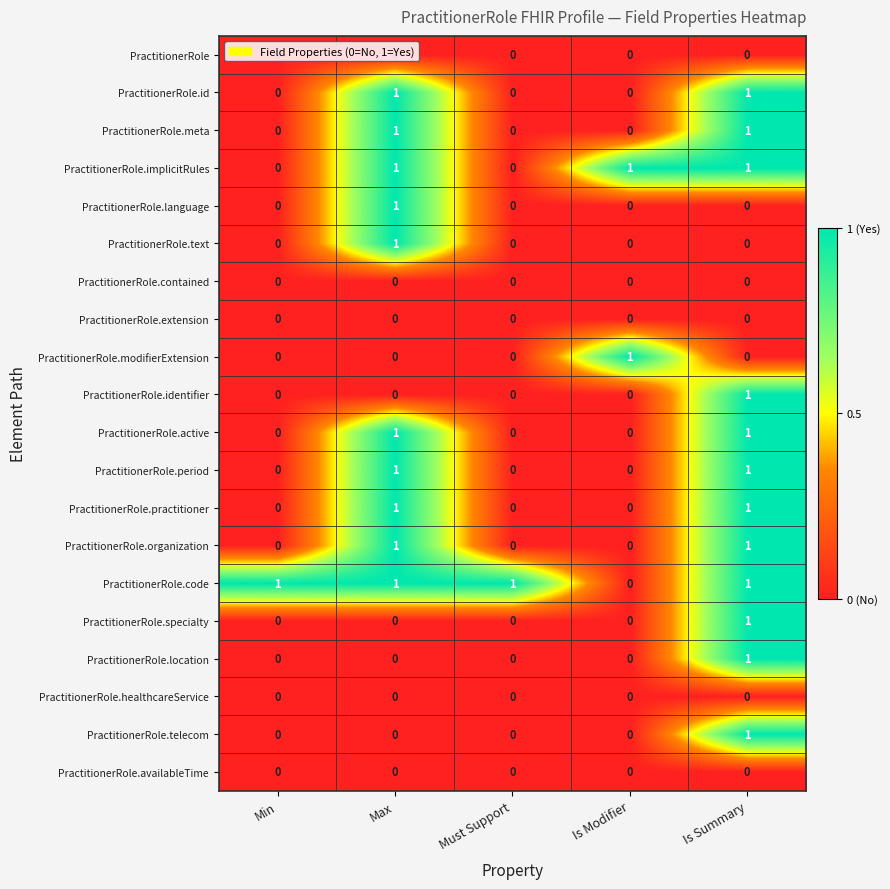

Which category has the highest value in the PractitionerRole.modifierExtension series?

Is Modifier